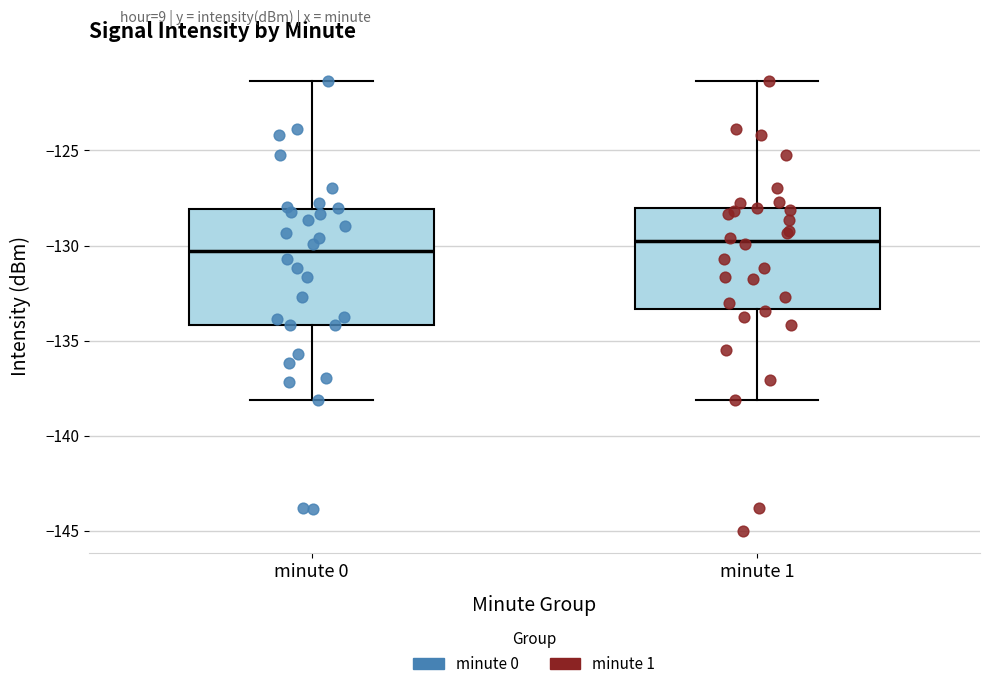

Reading left to right, transcribe this box plot: for each box, give where its median line is, the range the box spans, and where its two whiskers end, as read against the y-axis. The values are not printed on the chart, so give them approximately, as read against the axis.

minute 0: median -130.5, box -134.0 to -128.0, whiskers -138.0 to -121.5
minute 1: median -130.0, box -133.5 to -128.0, whiskers -138.0 to -121.5